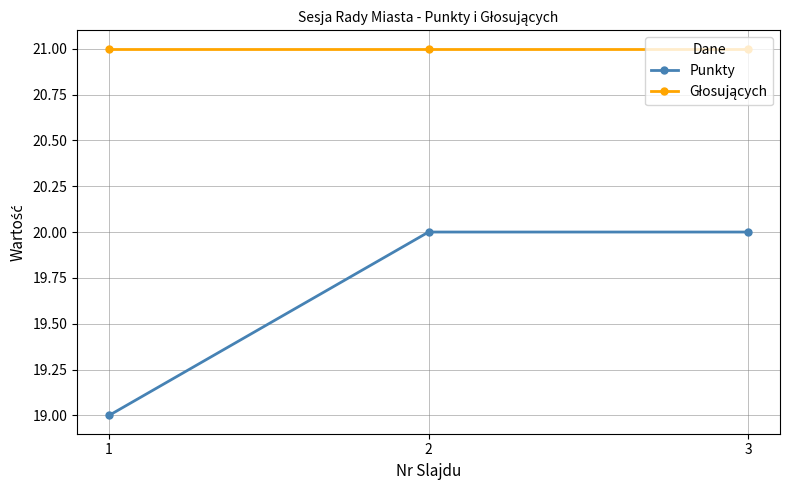

Count the Punkty values in the range 19 to 20.

3